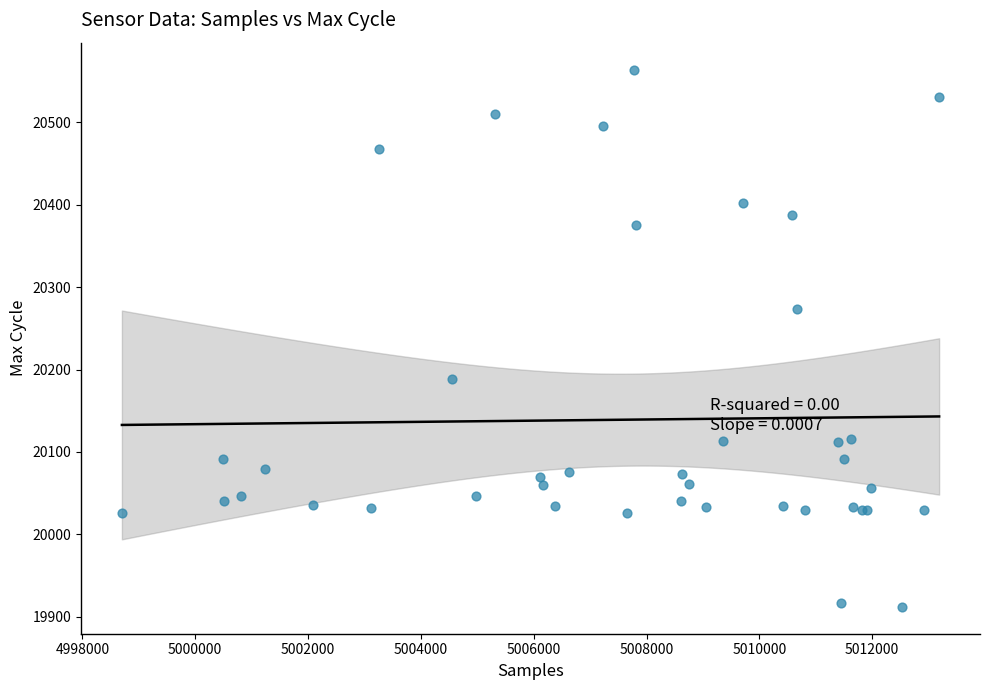

What Y value in the scatter plot is closest to 20238?

20274